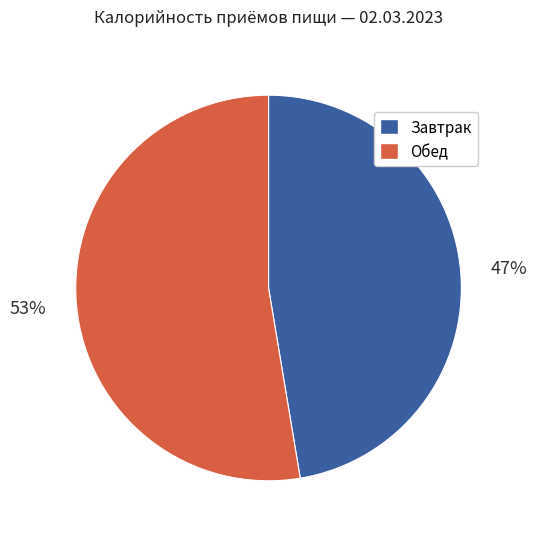

To the nearest percent, what is the combined percentage of Обед and Завтрак?

100%